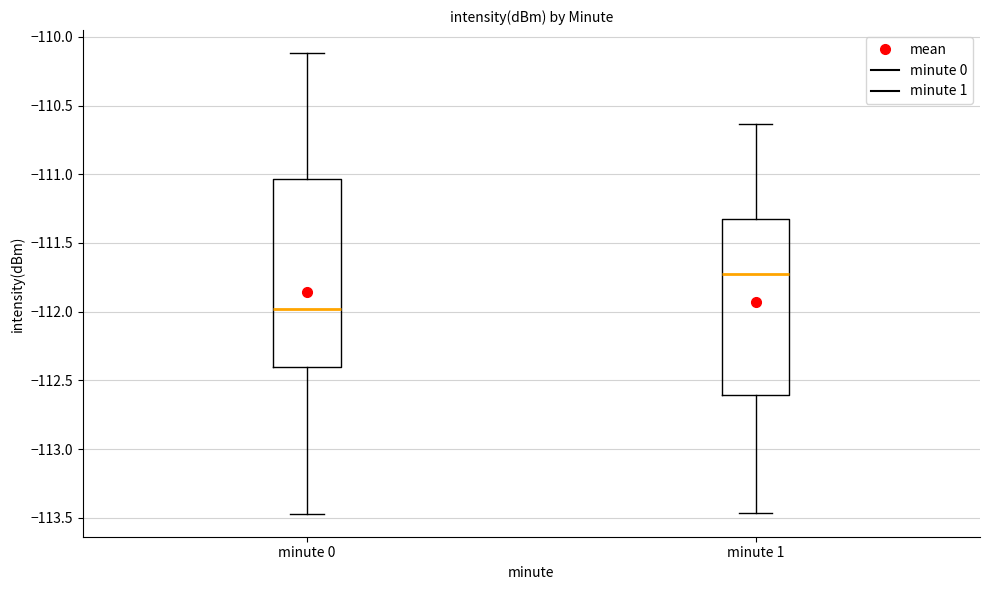

Where is the upper edge of the box for minute 1 on the y-axis? The values are not printed on the chart, so give them approximately, as read against the axis.

-111.30